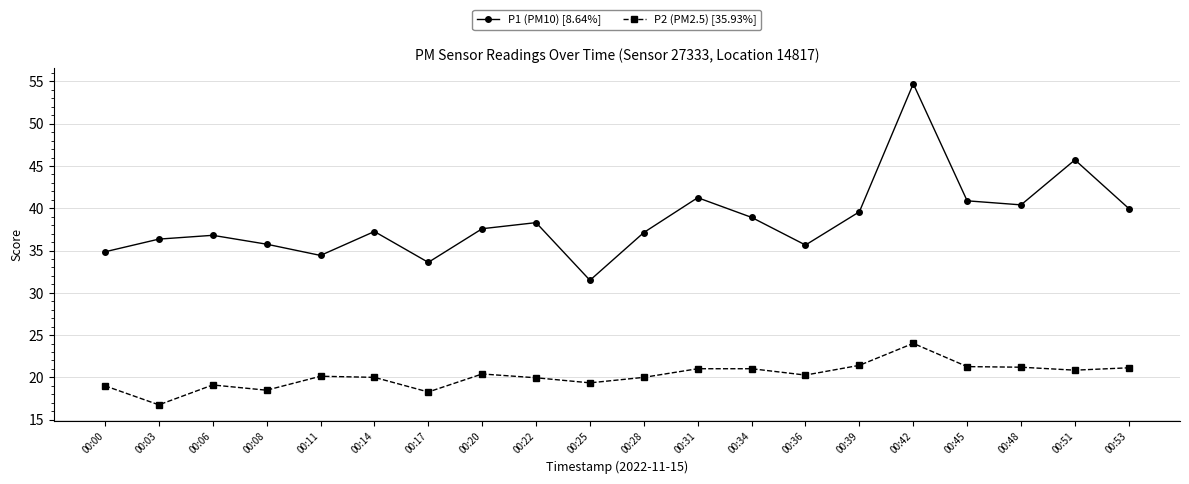

What are all the series names shown in the legend?

P1 (PM10) [8.64%], P2 (PM2.5) [35.93%]